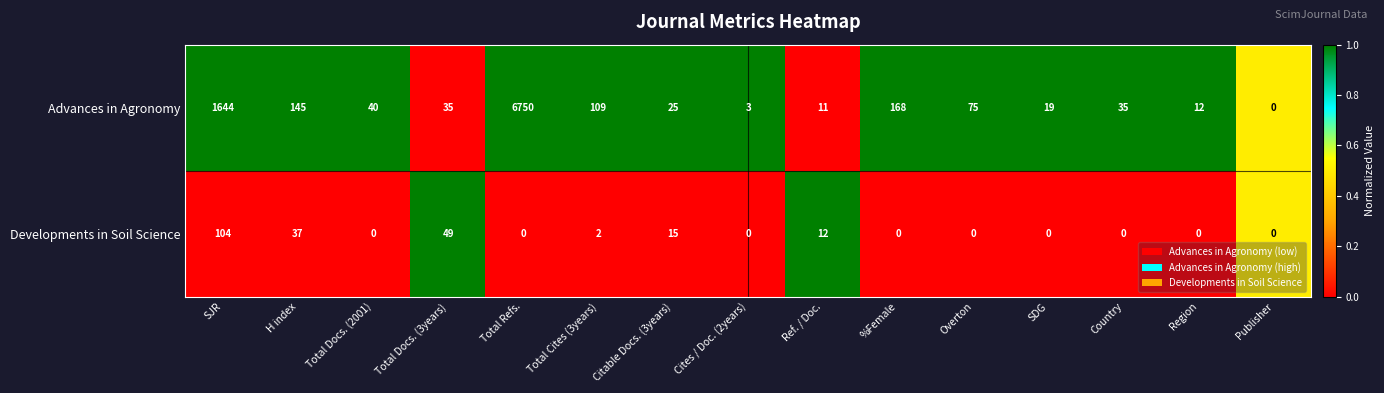

True or false: Advances in Agronomy has a value of 20 at Country.

False